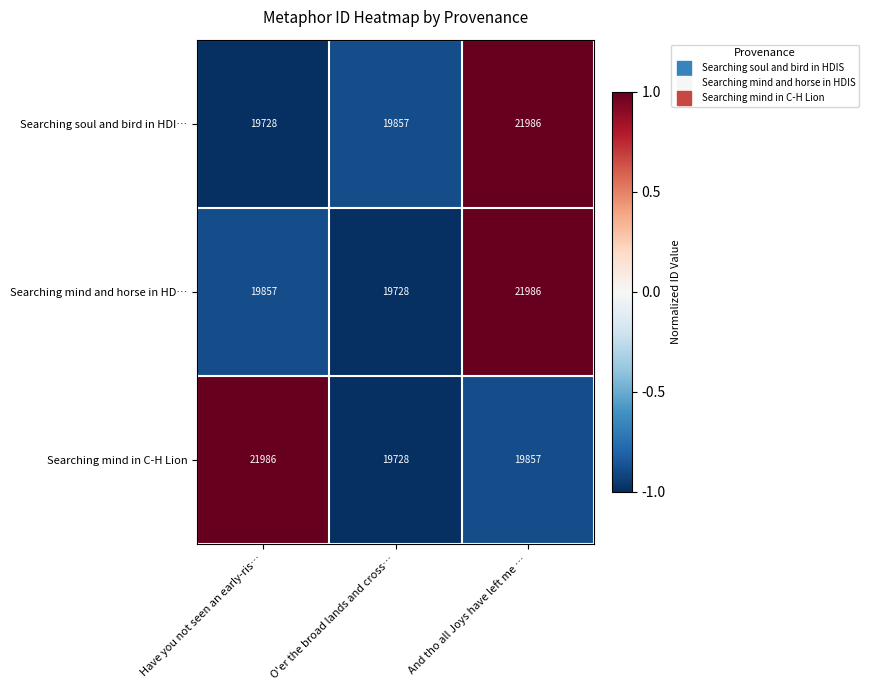

Reading right to left, what are all the values shown in this chart?

Searching soul and bird in HDI…: And tho all Joys have left me …=21986	O'er the broad lands and cross…=19857	Have you not seen an early-ris…=19728
Searching mind and horse in HD…: And tho all Joys have left me …=21986	O'er the broad lands and cross…=19728	Have you not seen an early-ris…=19857
Searching mind in C-H Lion: And tho all Joys have left me …=19857	O'er the broad lands and cross…=19728	Have you not seen an early-ris…=21986